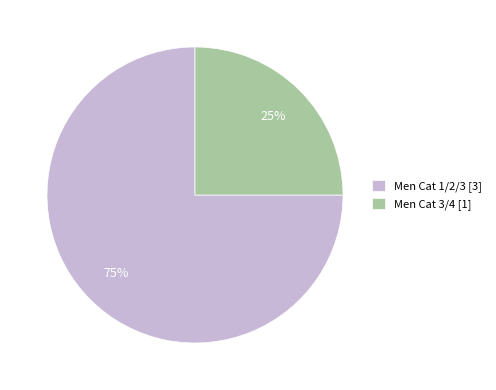

To the nearest percent, what is the combined percentage of Men Cat 1/2/3 and Men Cat 3/4?

100%